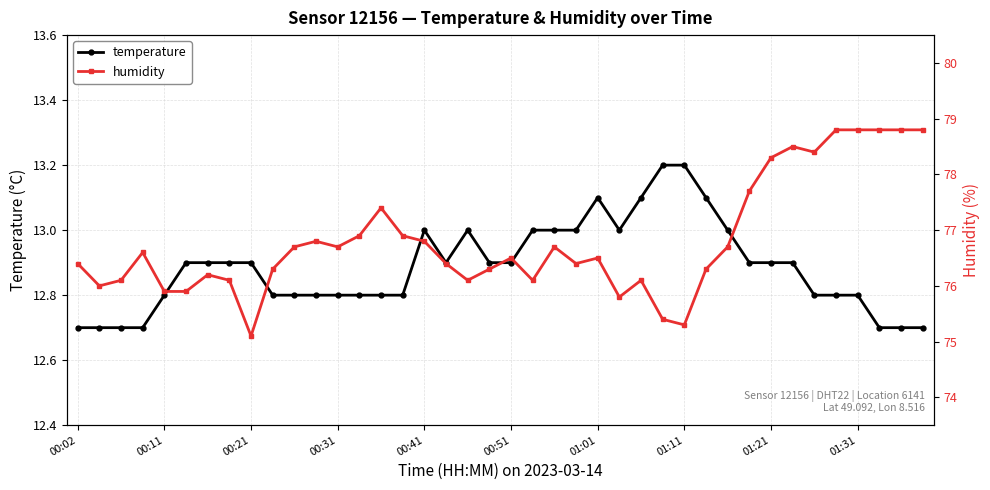

True or false: humidity has more than 0 interior local peaks.

True